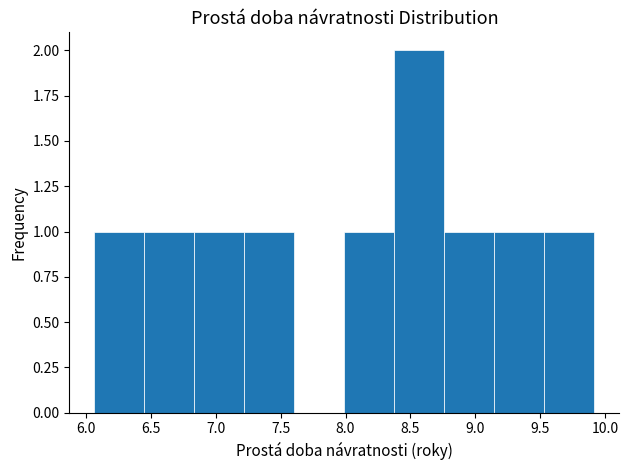

Reading left to right, transcribe this chart: for each bar, give the range it covers on the x-axis and its height. Neither the bar edges nor the heights are printed on the chart, so give them approximately, as read against the axes.

6.05 to 6.45: 1
6.45 to 6.85: 1
6.85 to 7.20: 1
7.20 to 7.60: 1
7.60 to 8.00: 0
8.00 to 8.40: 1
8.40 to 8.75: 2
8.75 to 9.15: 1
9.15 to 9.55: 1
9.55 to 9.90: 1